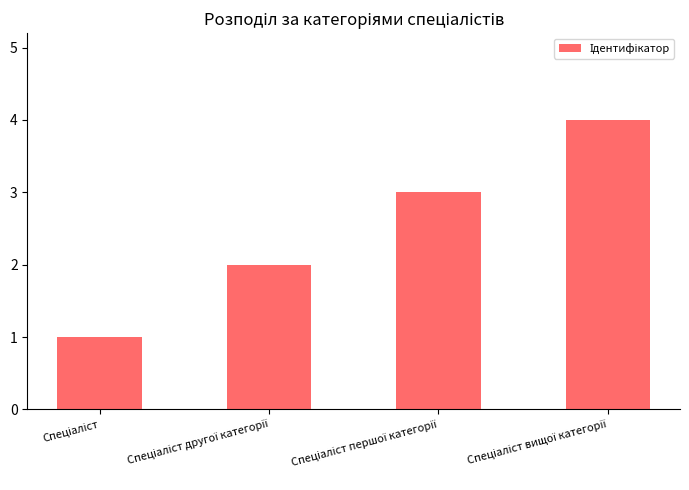

Reading left to right, what are all the values shown in this chart?

1	2	3	4